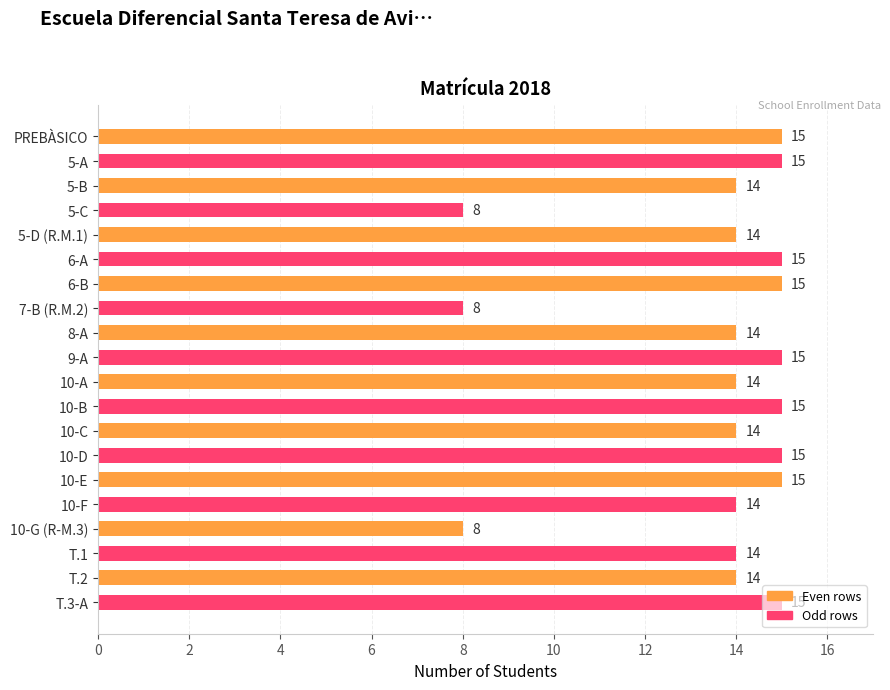

How many values are between 14 and 15?

17